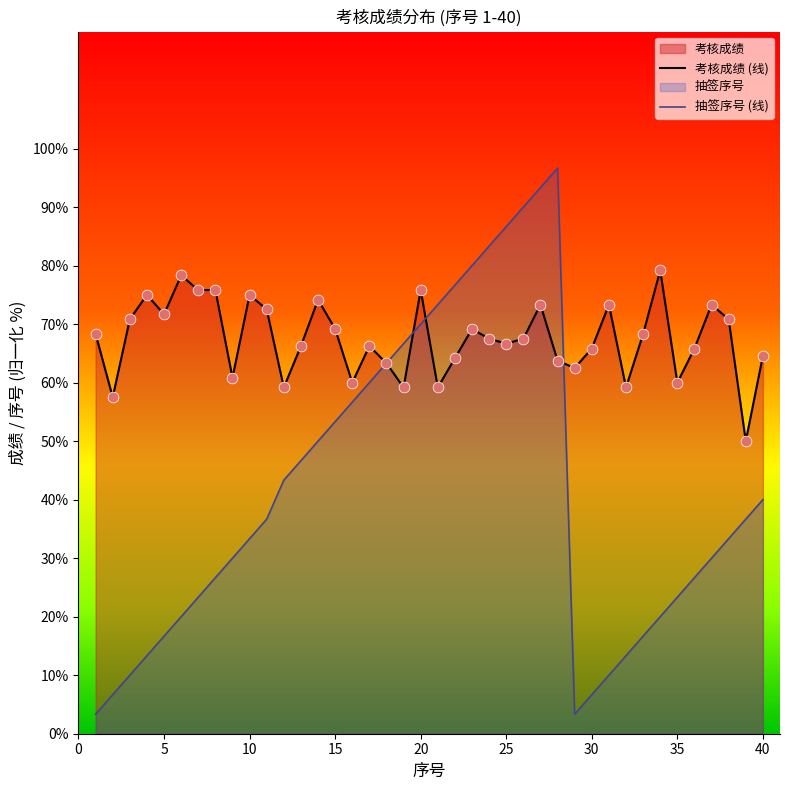

Which series has the widest spread of Y values?

抽签序号